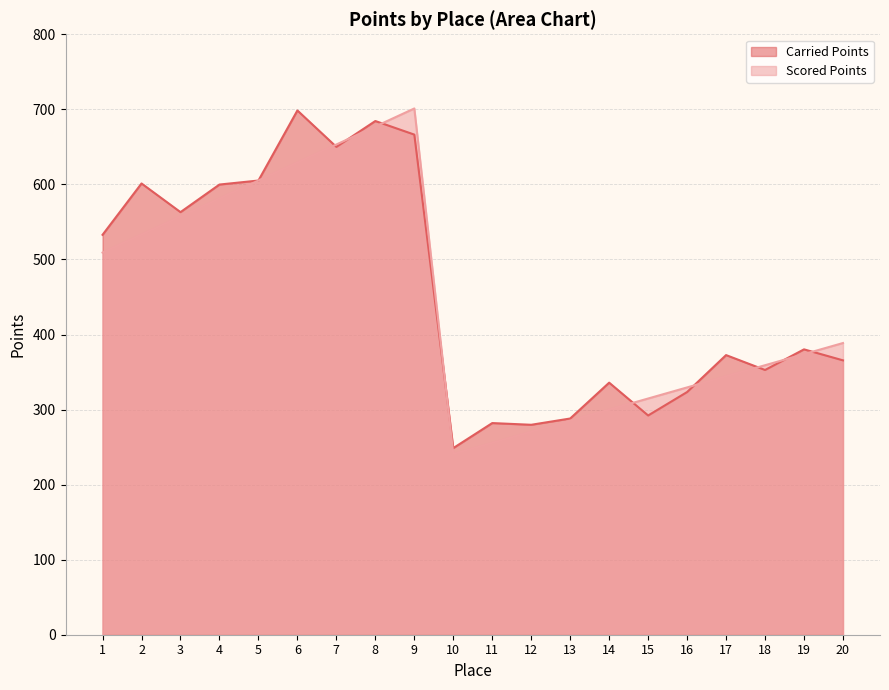

Which series has the largest total across all categories?

Carried Points